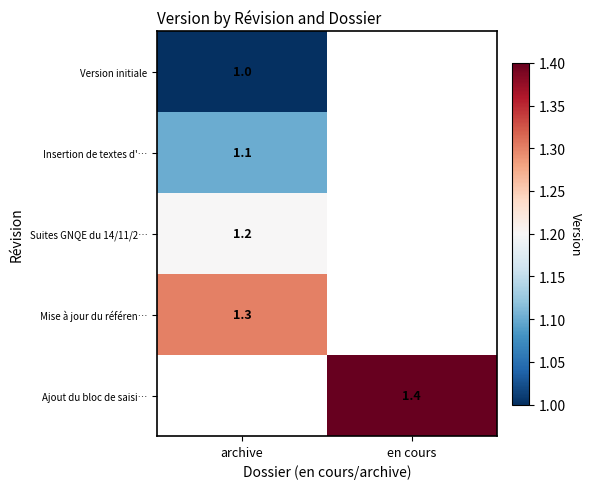

Is it true that Insertion de textes d'… equals 1.1 at archive?

True